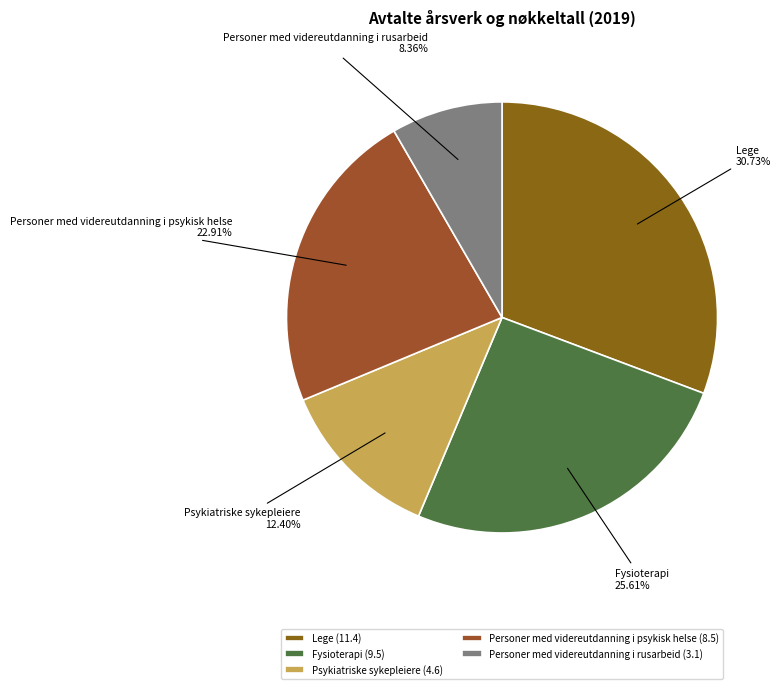

Is the sum of Personer med videreutdanning i psykisk helse and Lege greater than half?

Yes